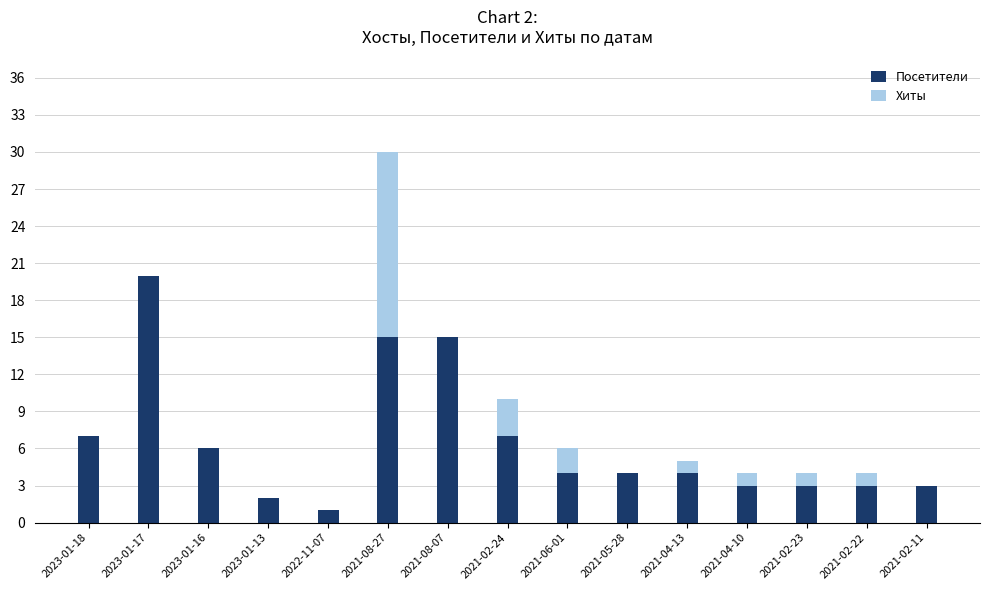

What is the total value across all series at 2023-01-18?

7